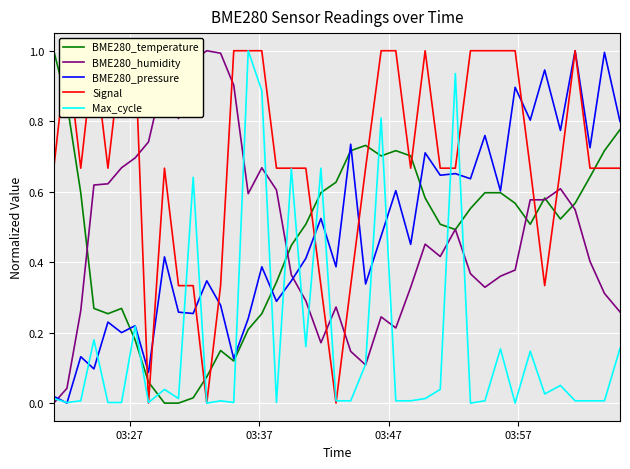

What is the average value of the Signal series?

0.7